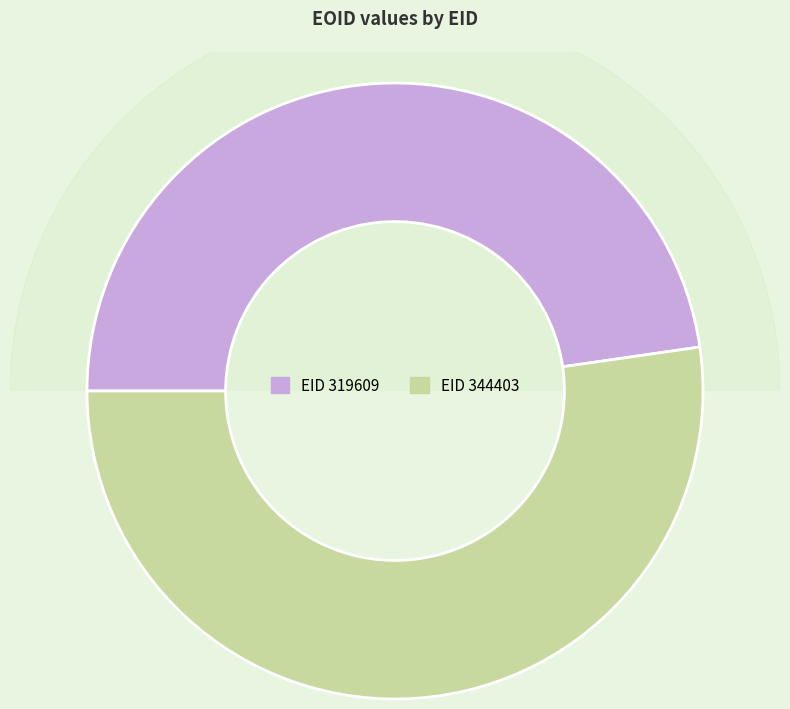

Which has a higher value, 344403 or 319609?

344403